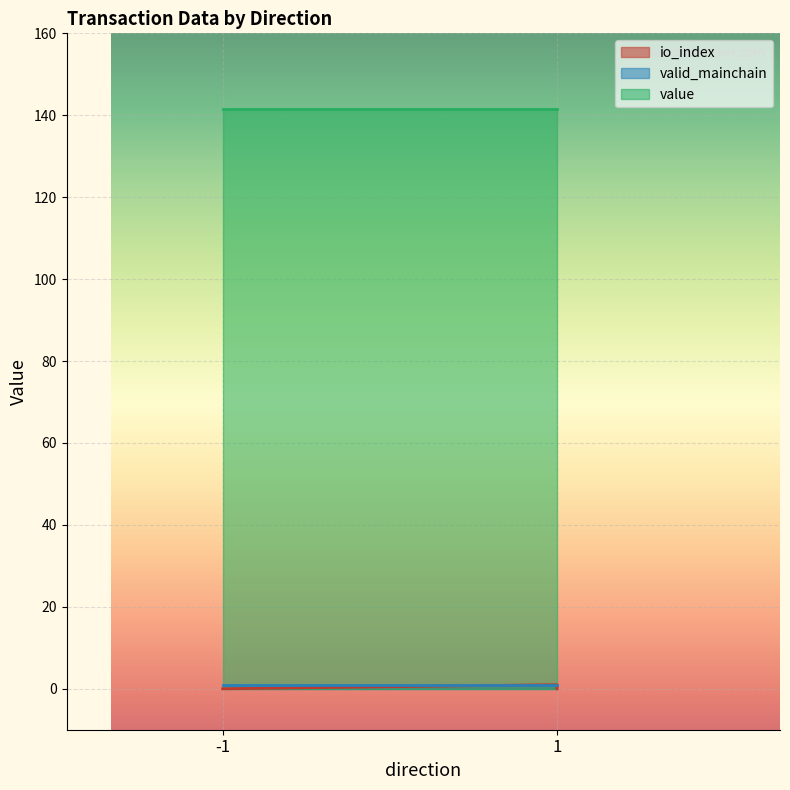

How many distinct data groups are displayed?

3